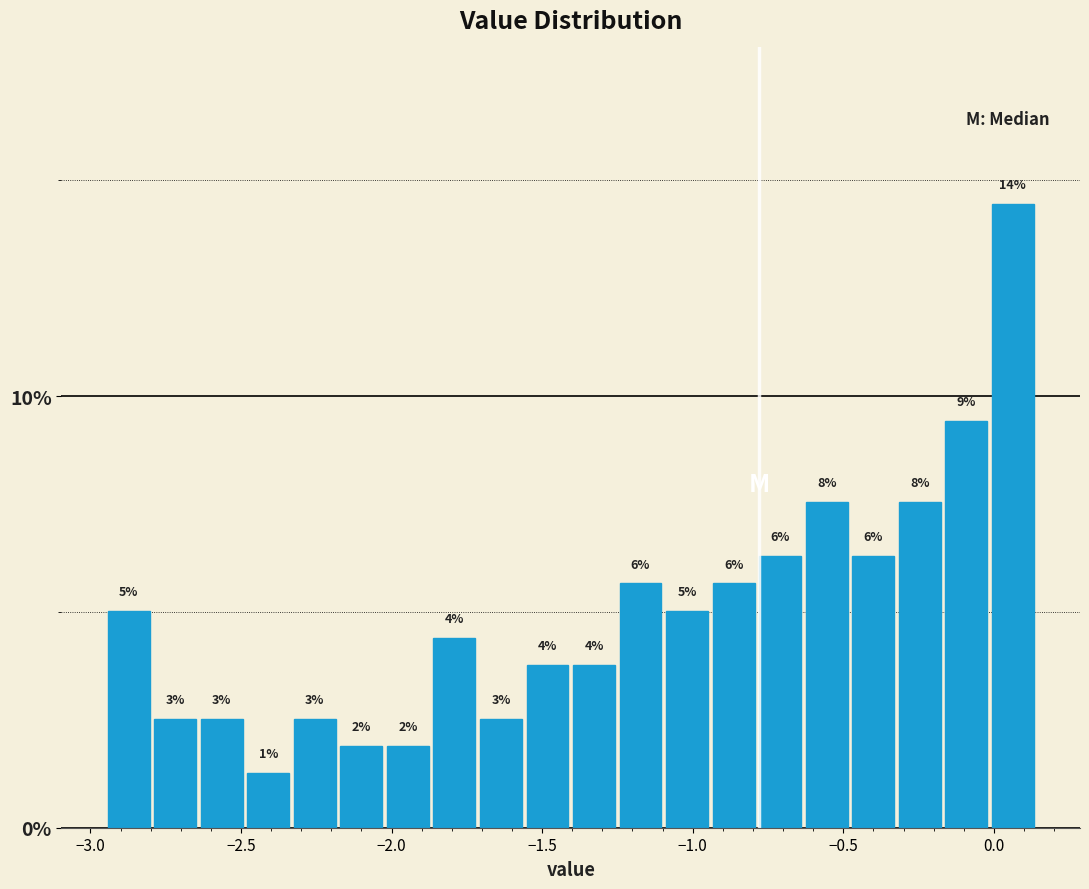

Around what value on the x-axis is the tallest bar? Give the approximate position of its centre, as read against the axis.

0.05